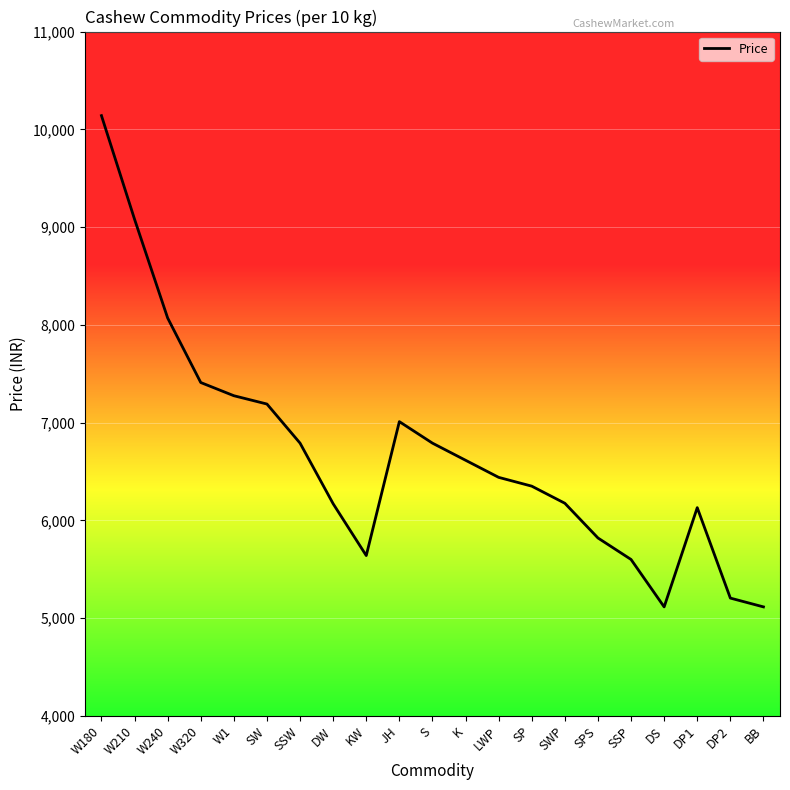

Read the value at S, to the nearest 10.

6790